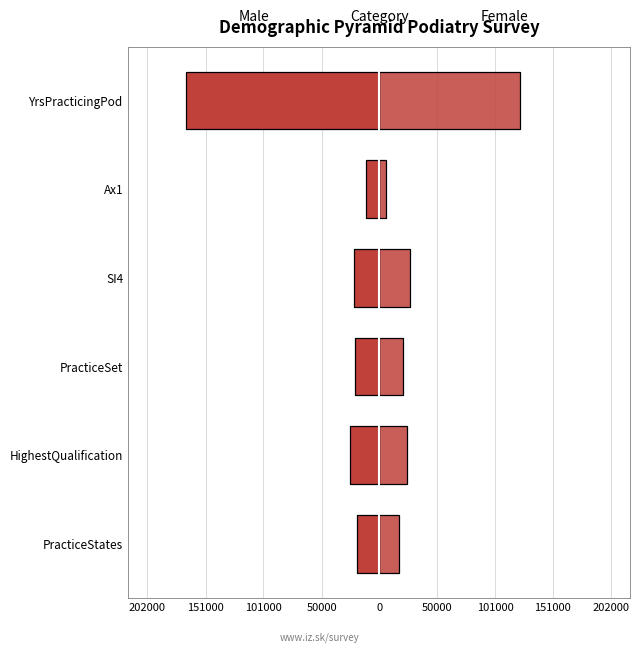

True or false: Female has a value of 43159.4 at SI4.

False